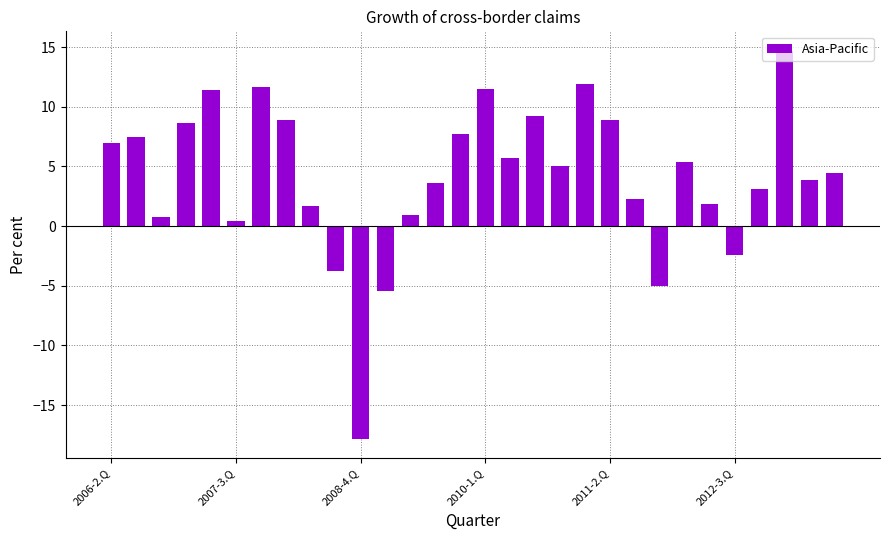

What is the greatest value displayed?

14.7